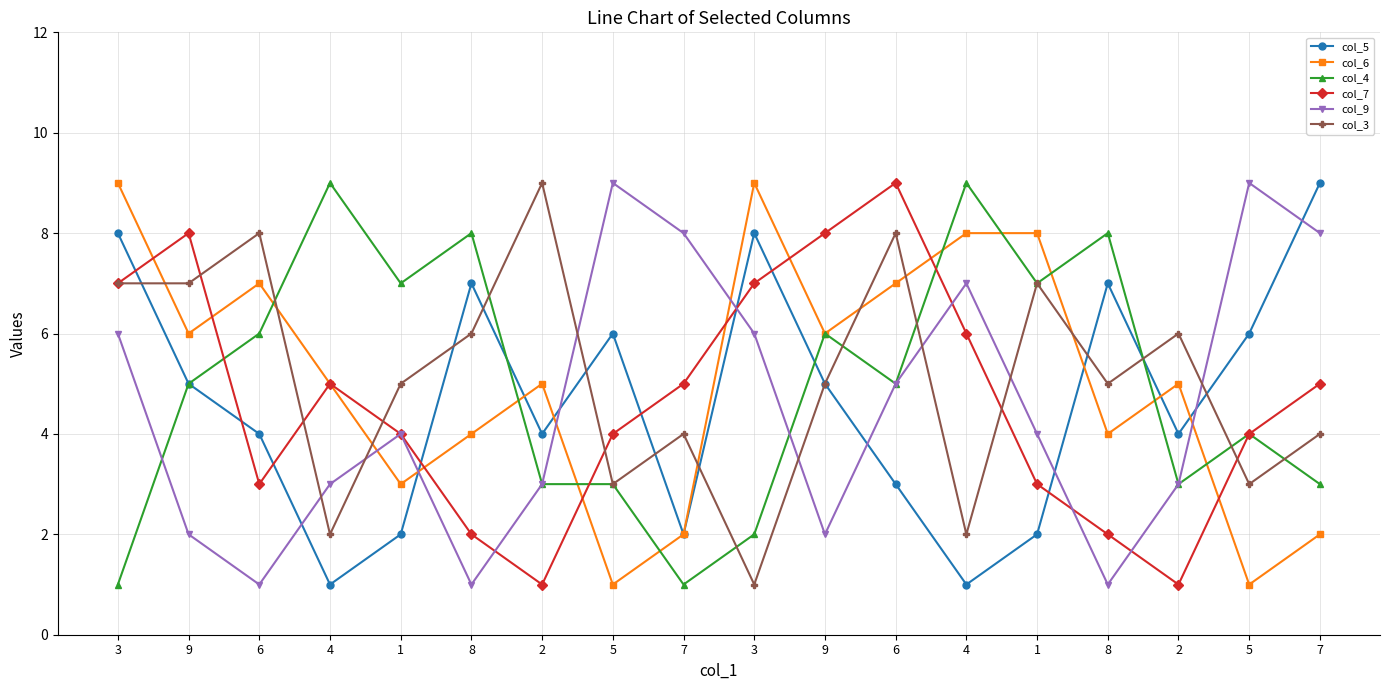

How many categories are shown in the chart?

18